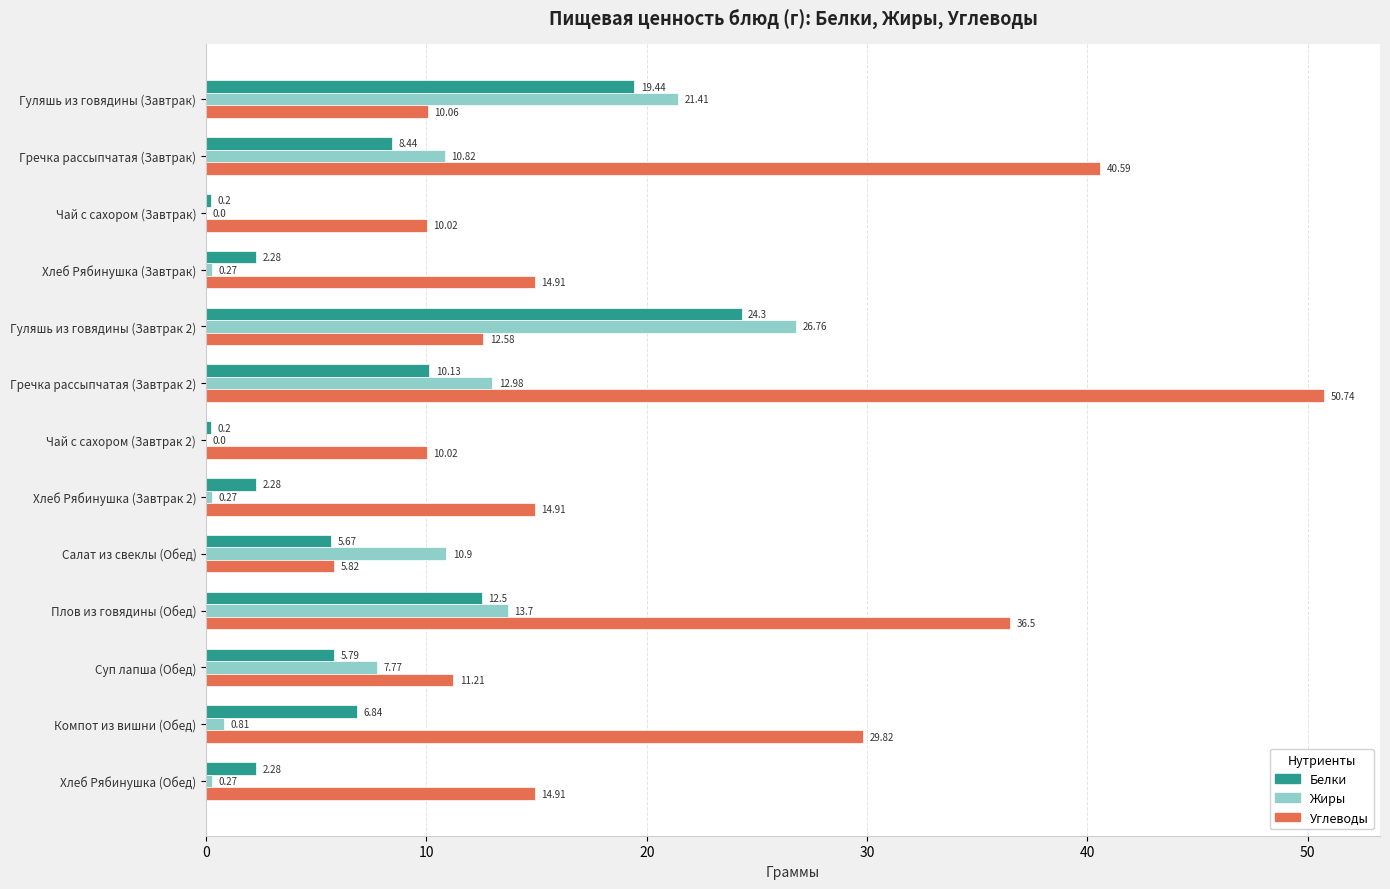

Where is Белки nearest to the value 12?

Плов из говядины (Обед)